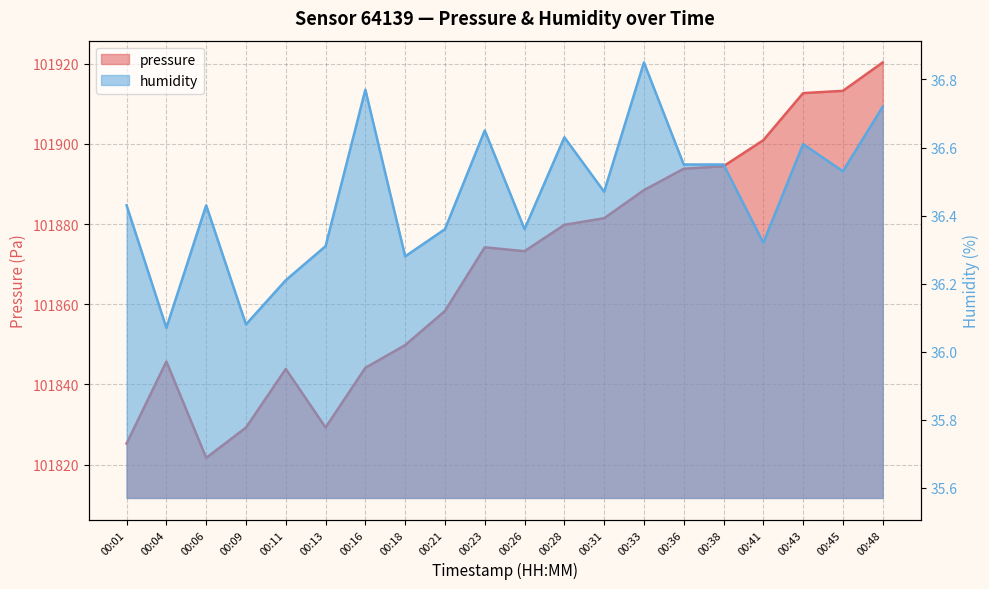

At how many categories does at least one series exceed 1307?

20